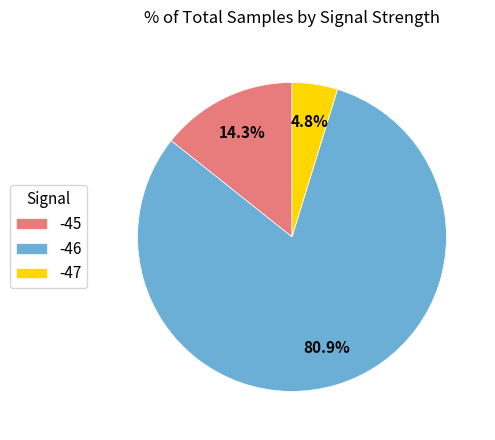

Which has a higher value, -45 or -46?

-46